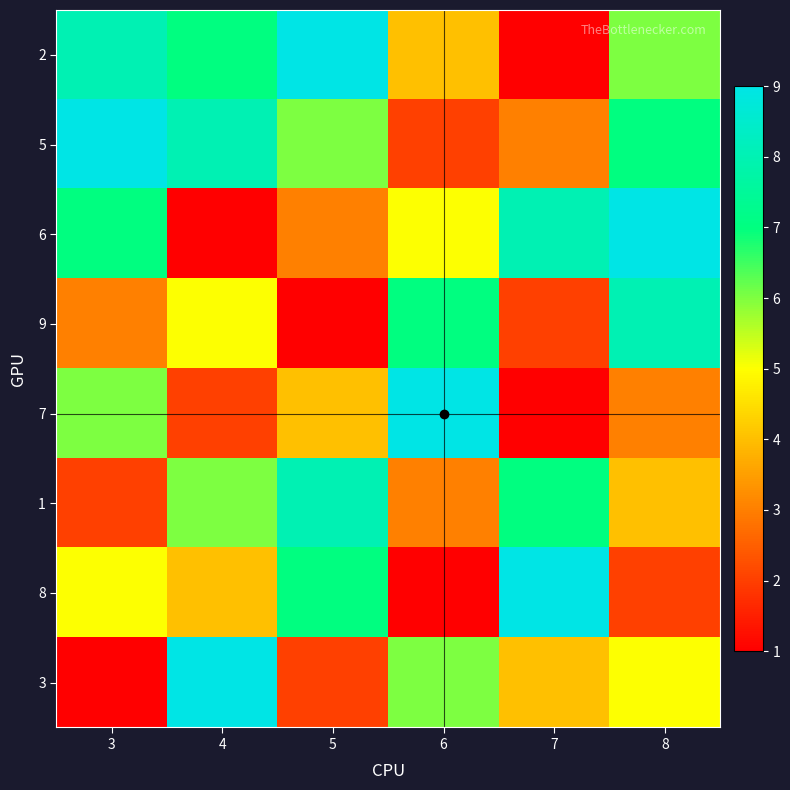

What is the difference between the highest and lowest values at 4?

8